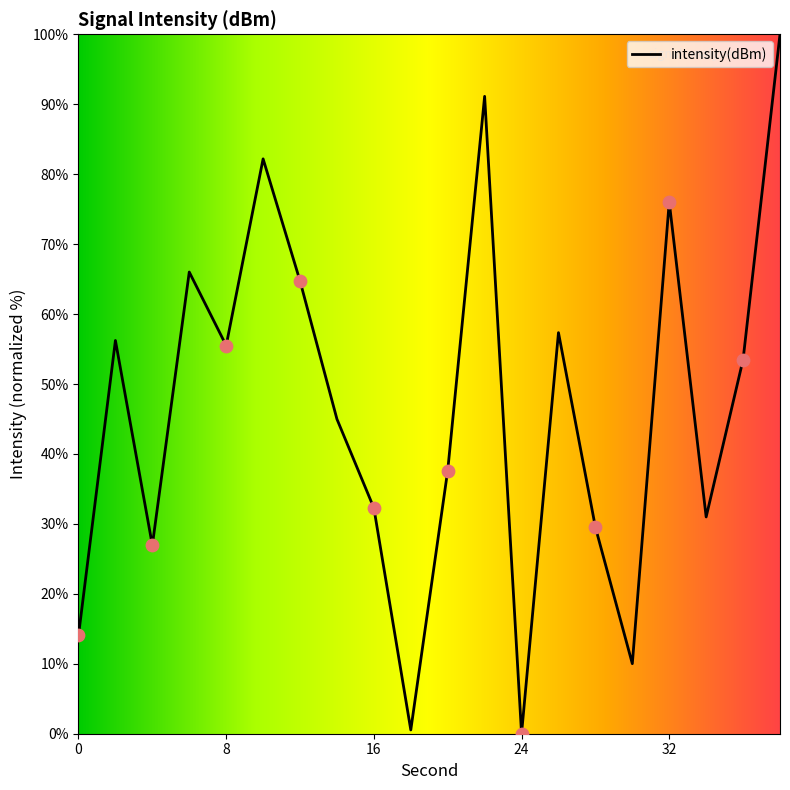

What is the maximum value shown in the chart?

100.0